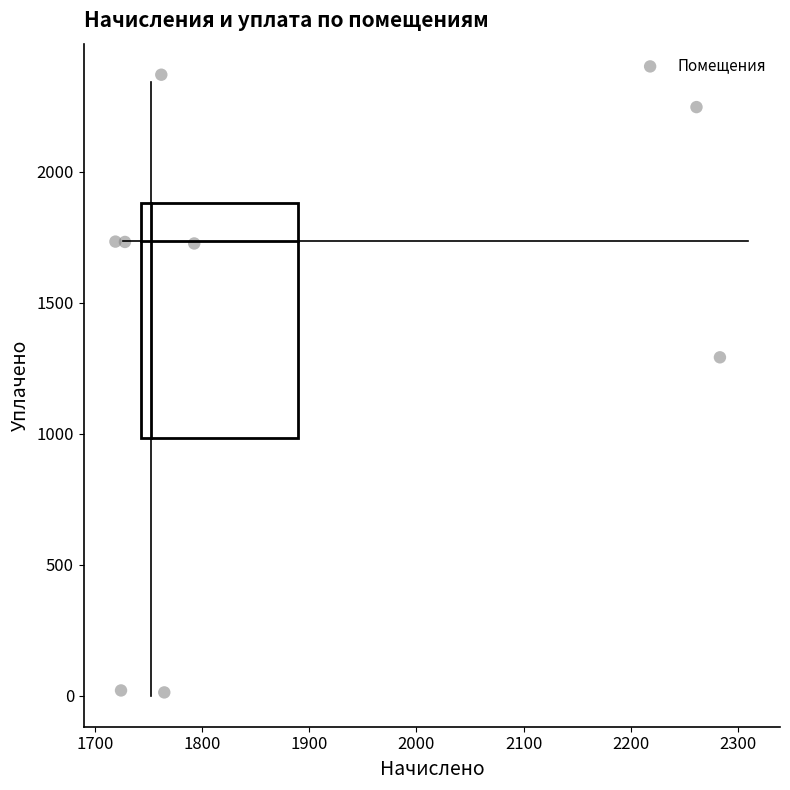

What Y value in the scatter plot is closest to 1191?

1291.2